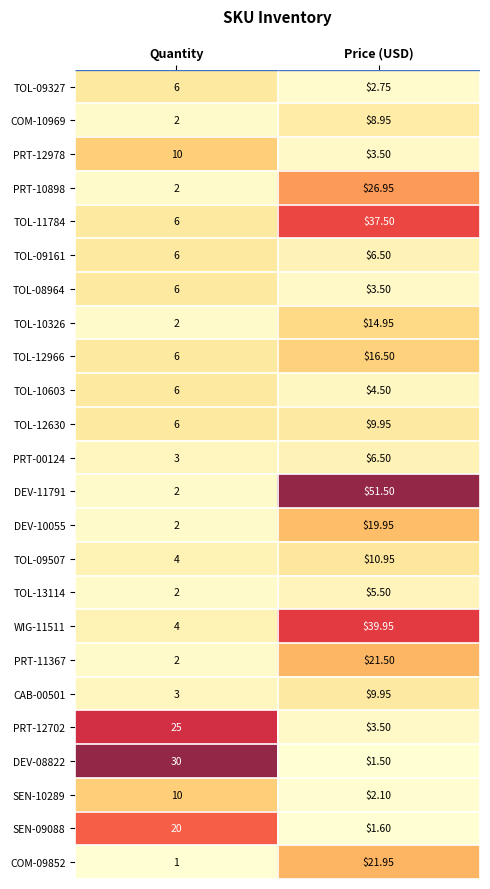

Which series has the largest total across all categories?

DEV-11791